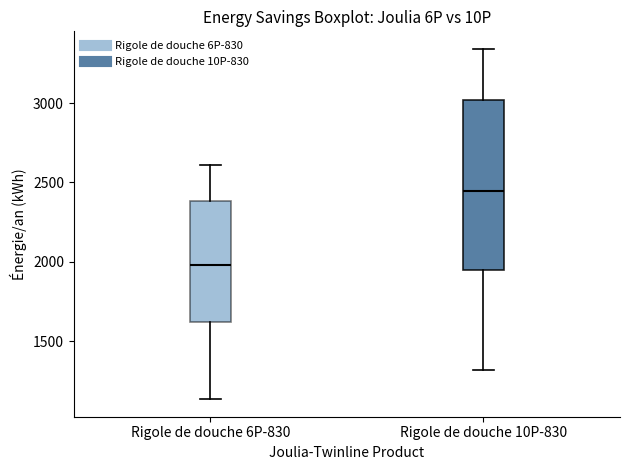

Comparing the boxes themselves (not the whiskers), which one is the tallest?

Rigole de douche 10P-830